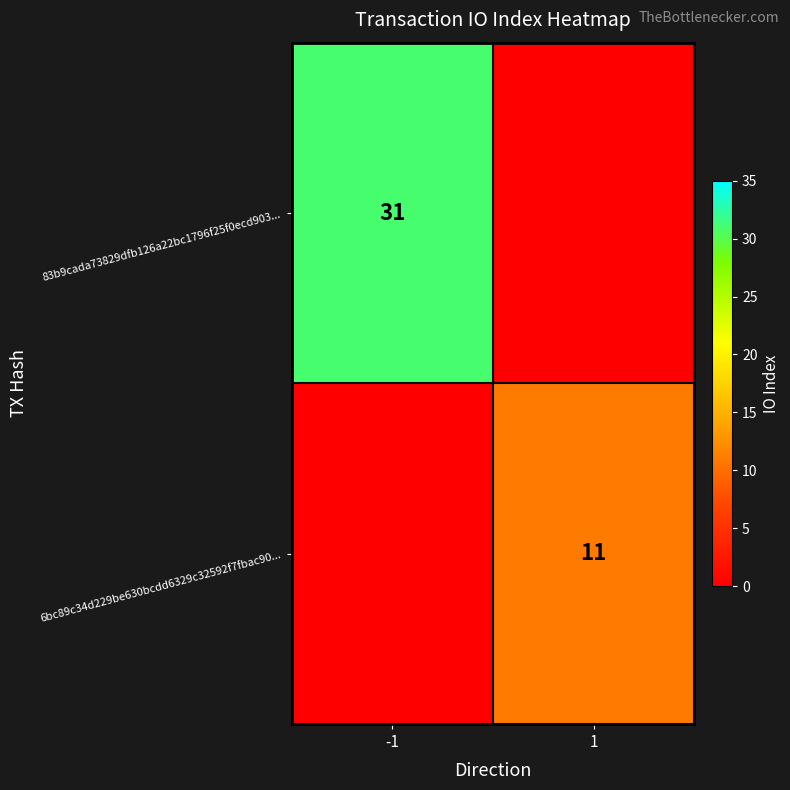

True or false: 6bc89c34d229be630bcdd6329c32592f7fbac90... has a value of 11 at 1.

True